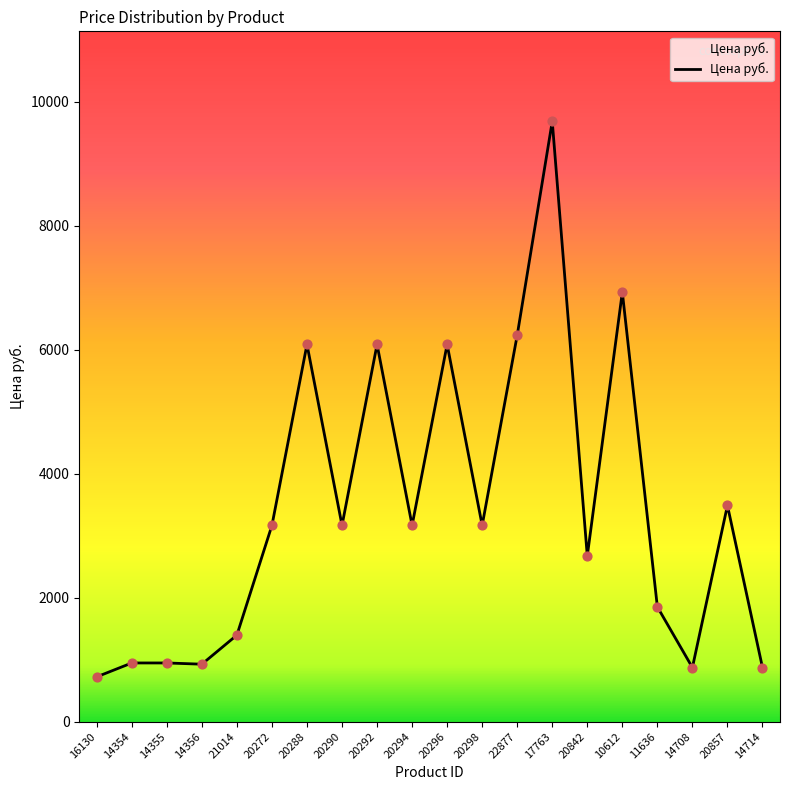

What is the change in value from 20272 to 20288?

+2920.0